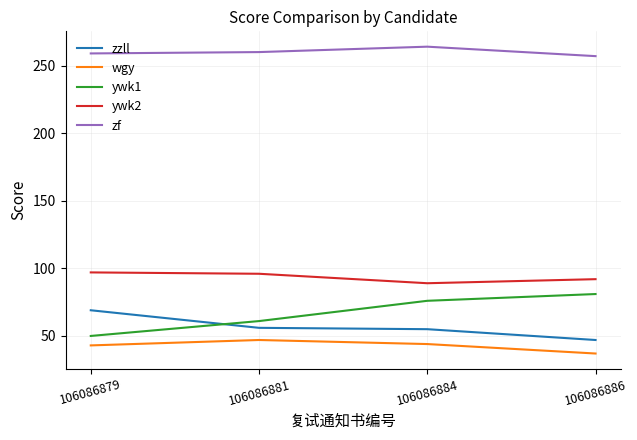

Count the number of data series in this chart.

5